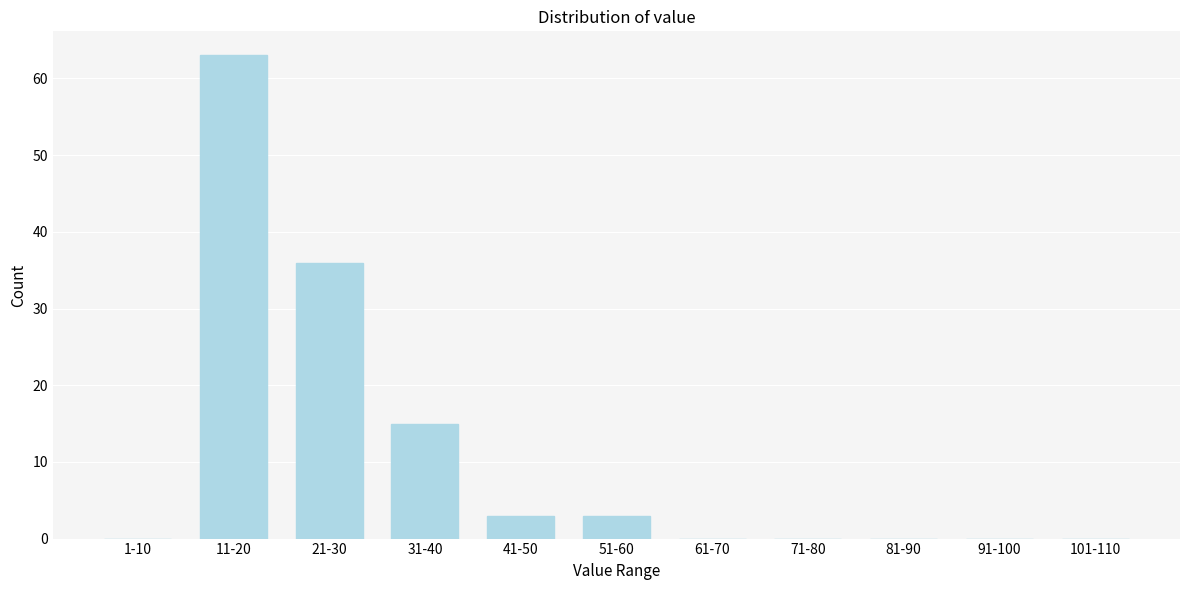

Reading right to left, extract all data points from this chart.

101-110=0	91-100=0	81-90=0	71-80=0	61-70=0	51-60=3	41-50=3	31-40=15	21-30=36	11-20=63	1-10=0